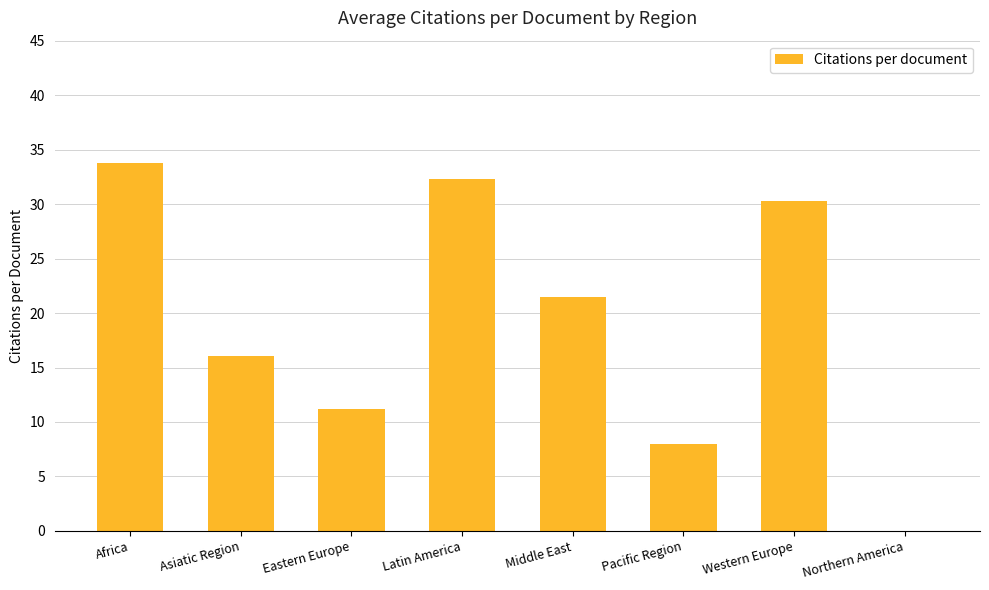

Is it true that the value at Middle East is 21.5?

True